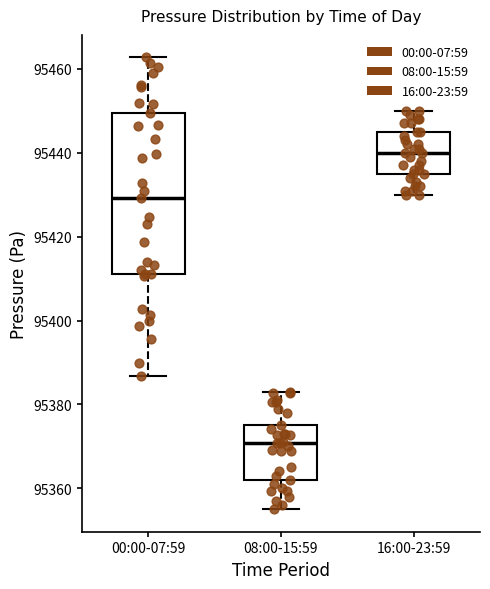

Which box's median line is the lowest?

08:00-15:59